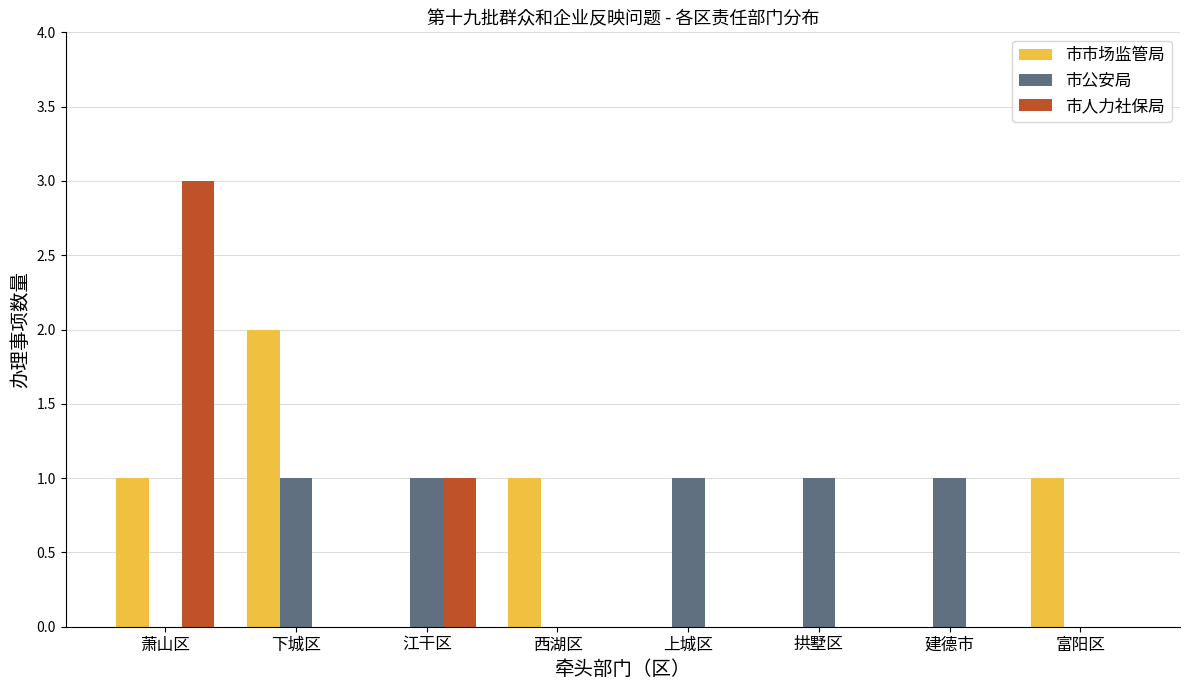

Does the chart contain stacked bars?

No